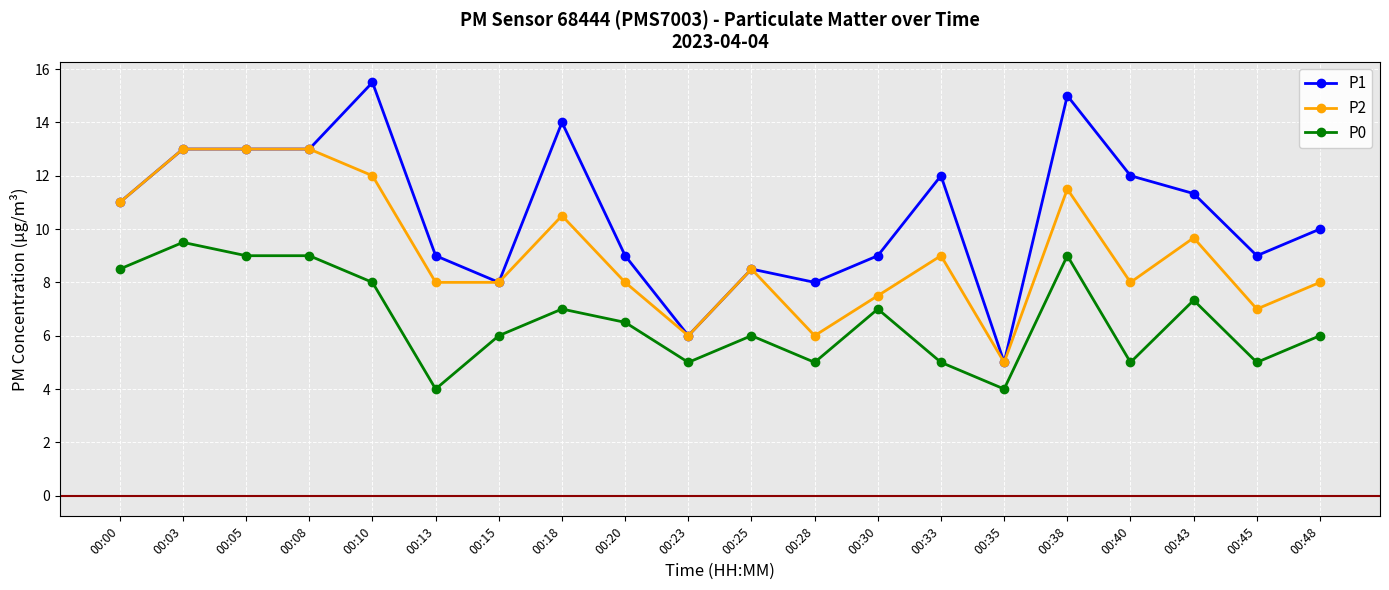

Which series has the largest total across all categories?

P1